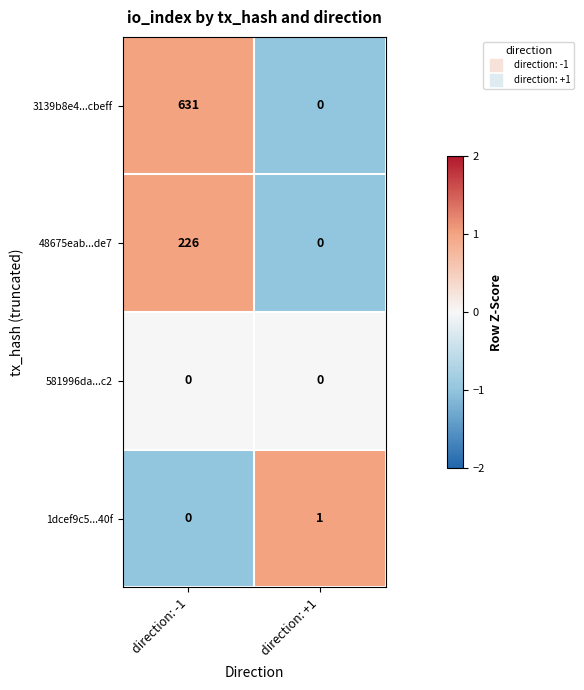

Reading left to right, transcribe all the data shown in this chart.

3139b8e4...cbeff: direction: -1=631	direction: +1=0
48675eab...de7: direction: -1=226	direction: +1=0
581996da...c2: direction: -1=0	direction: +1=0
1dcef9c5...40f: direction: -1=0	direction: +1=1